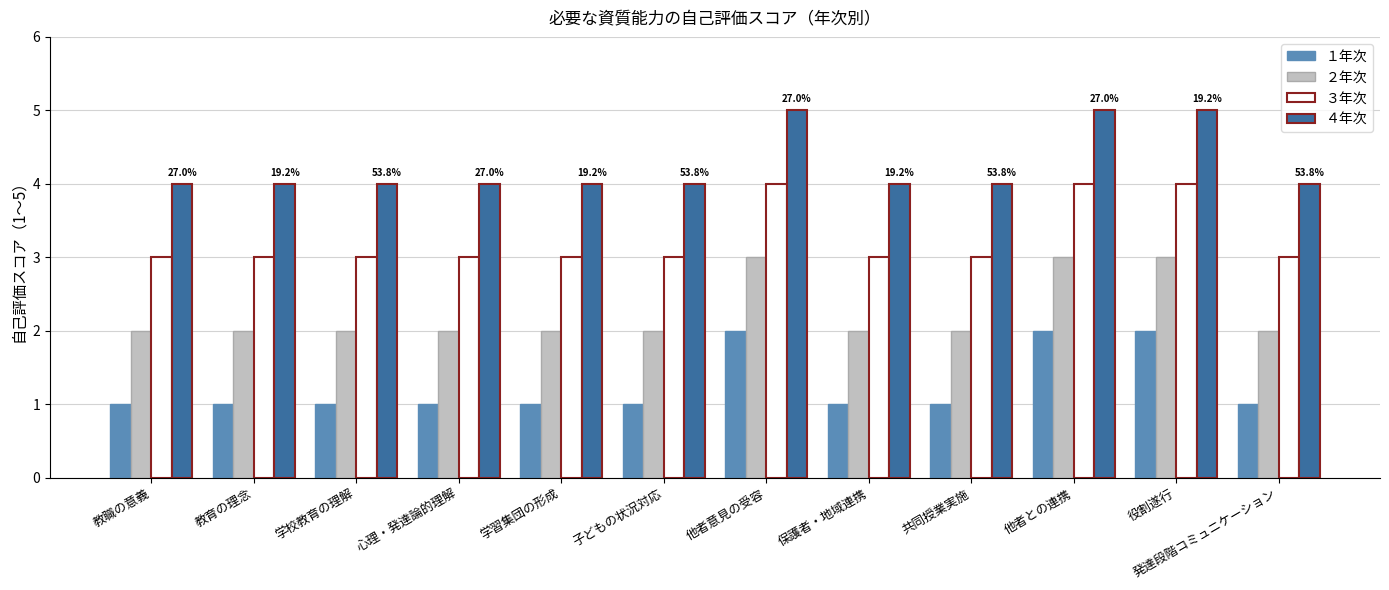

What is the difference between the maximum and minimum values in the ２年次 series?

1